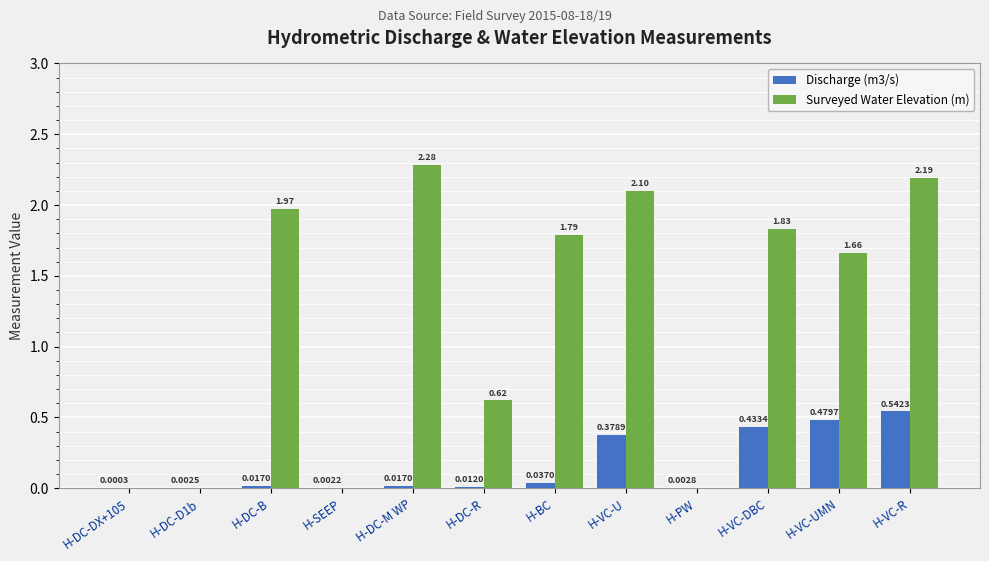

How many values in Surveyed Water Elevation (m) are above zero?

8